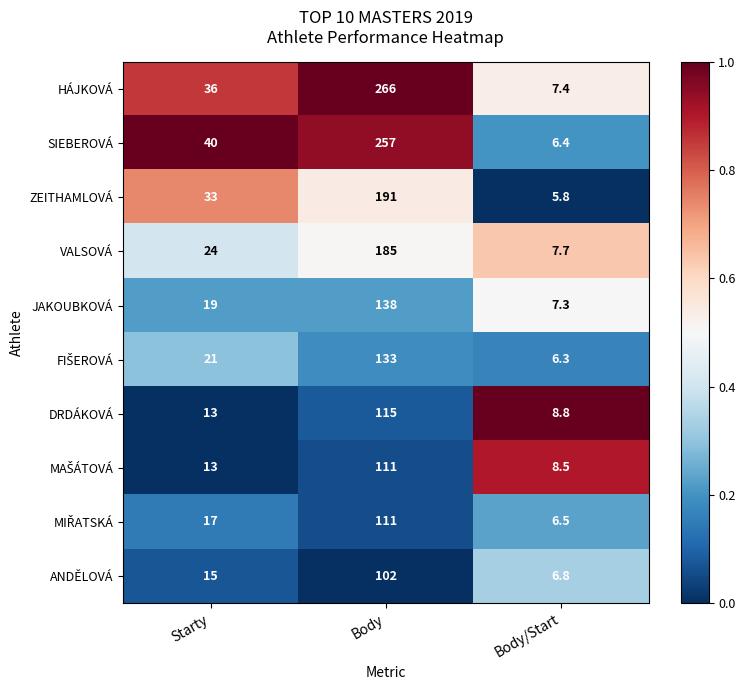

Which series has the largest total across all categories?

HÁJKOVÁ